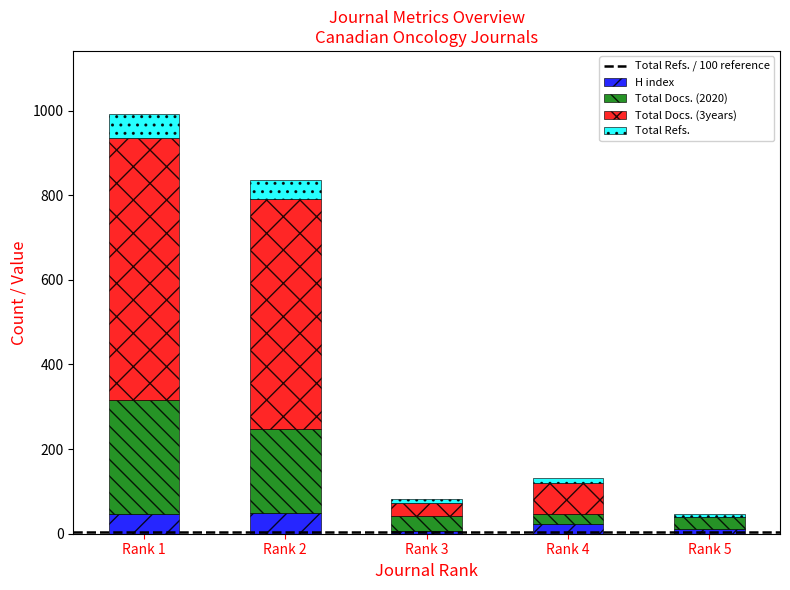

What is the maximum value for H index?

49.0